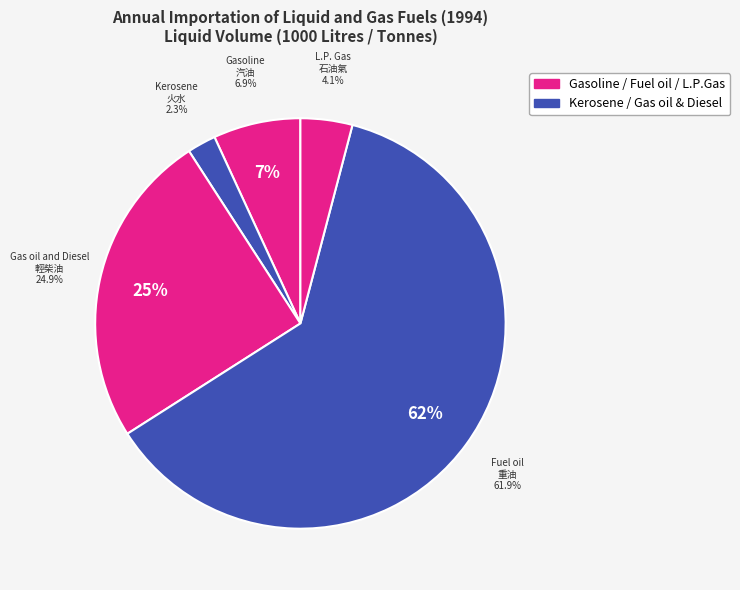

Does Kerosene
火水 account for over 50% of the chart?

No